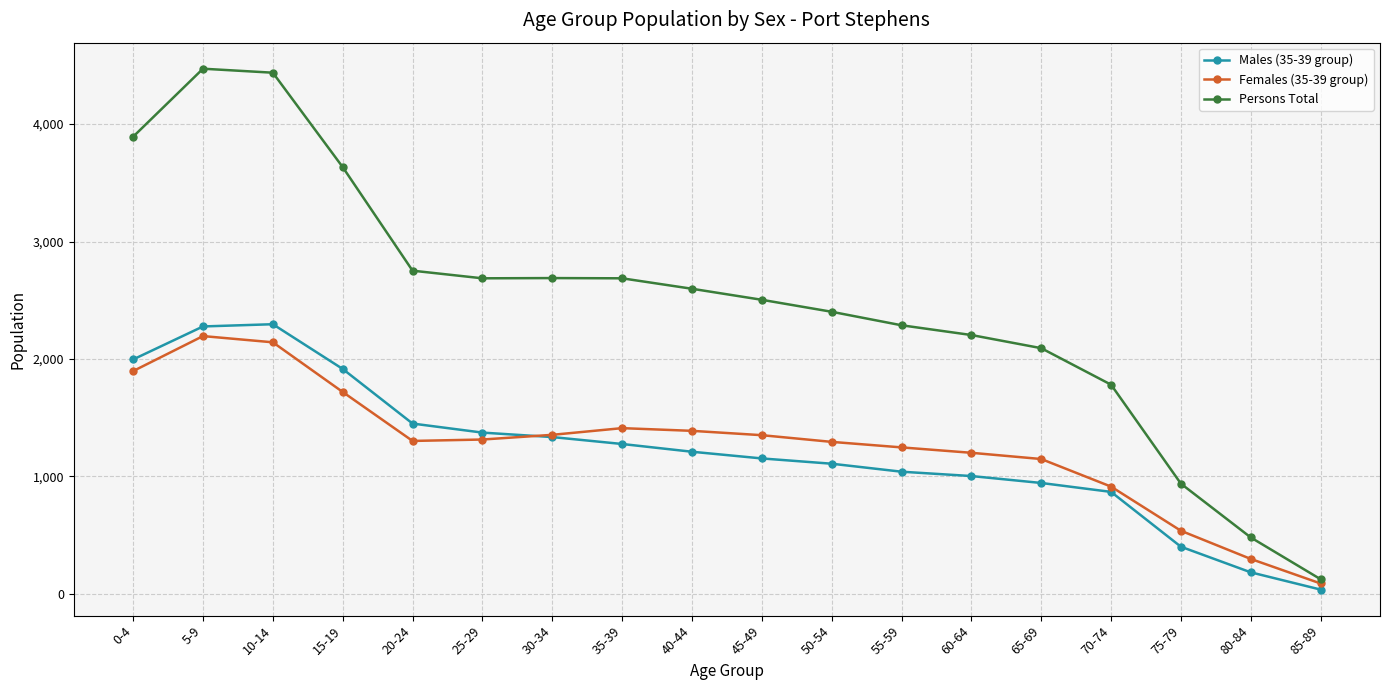

True or false: Males (35-39 group) and Persons Total cross at least once.

False